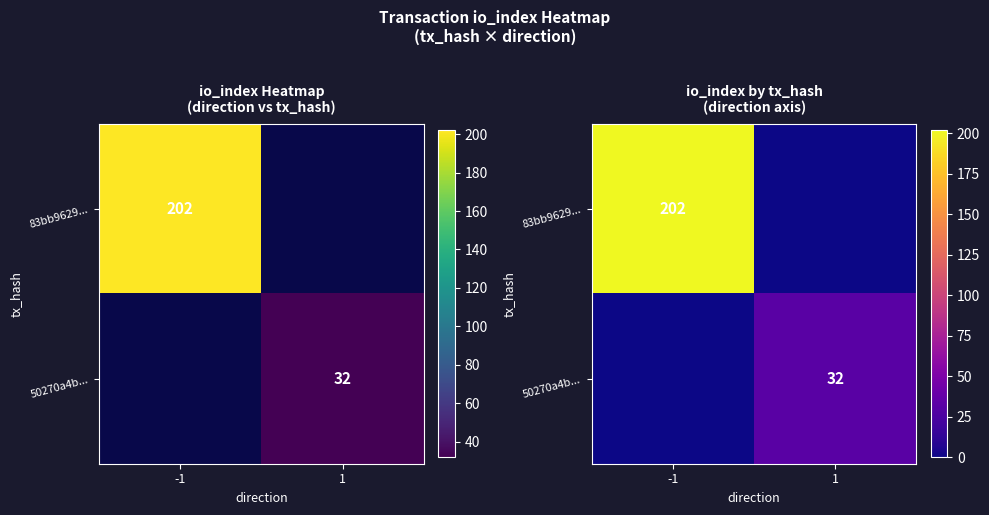

What is the maximum value shown in the chart?

202